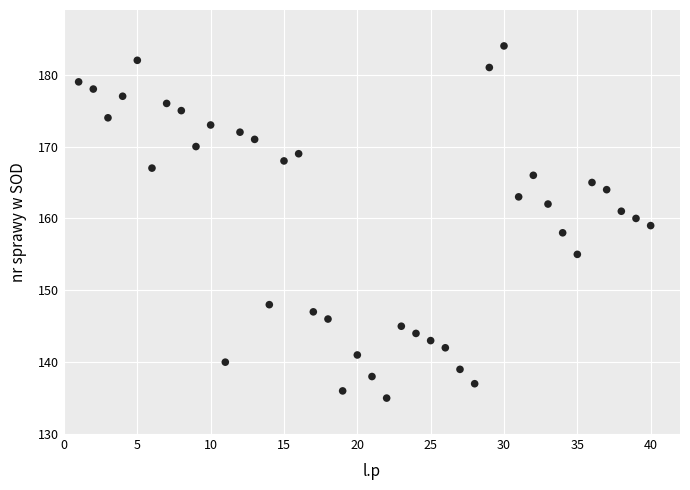

What is the range of Y values (max minus min)?

49